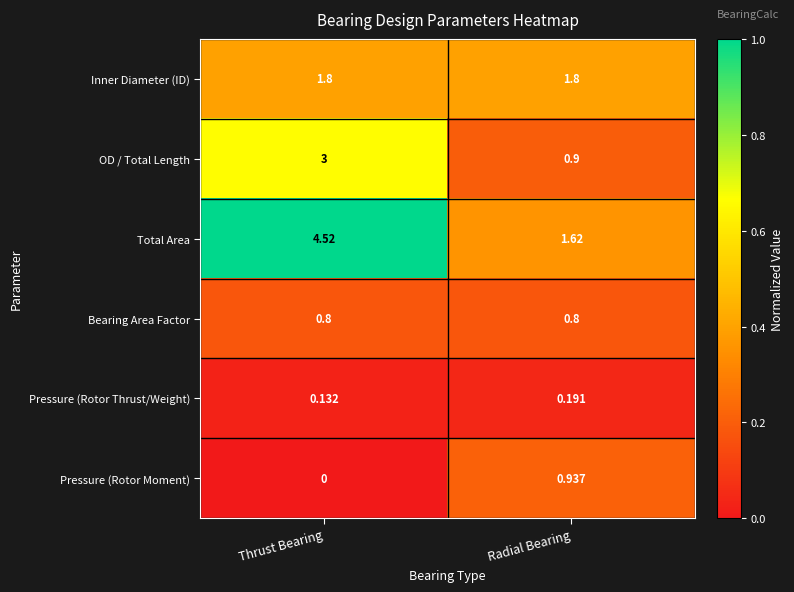

What is the spread (max minus min) of values at Thrust Bearing?

4.5